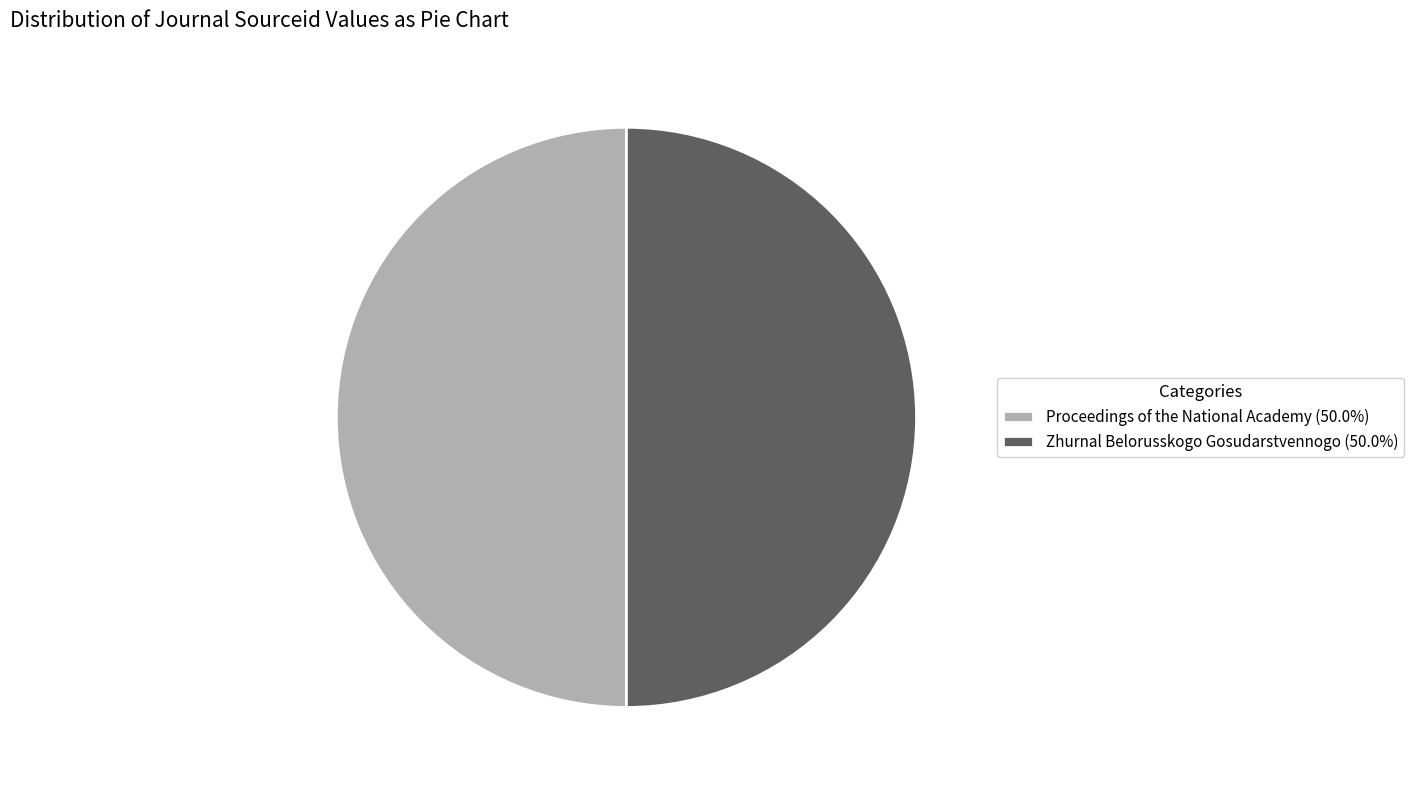

Combined, do Proceedings of the National Academy (50.0%) and Zhurnal Belorusskogo Gosudarstvennogo (50.0%) account for over 50%?

Yes